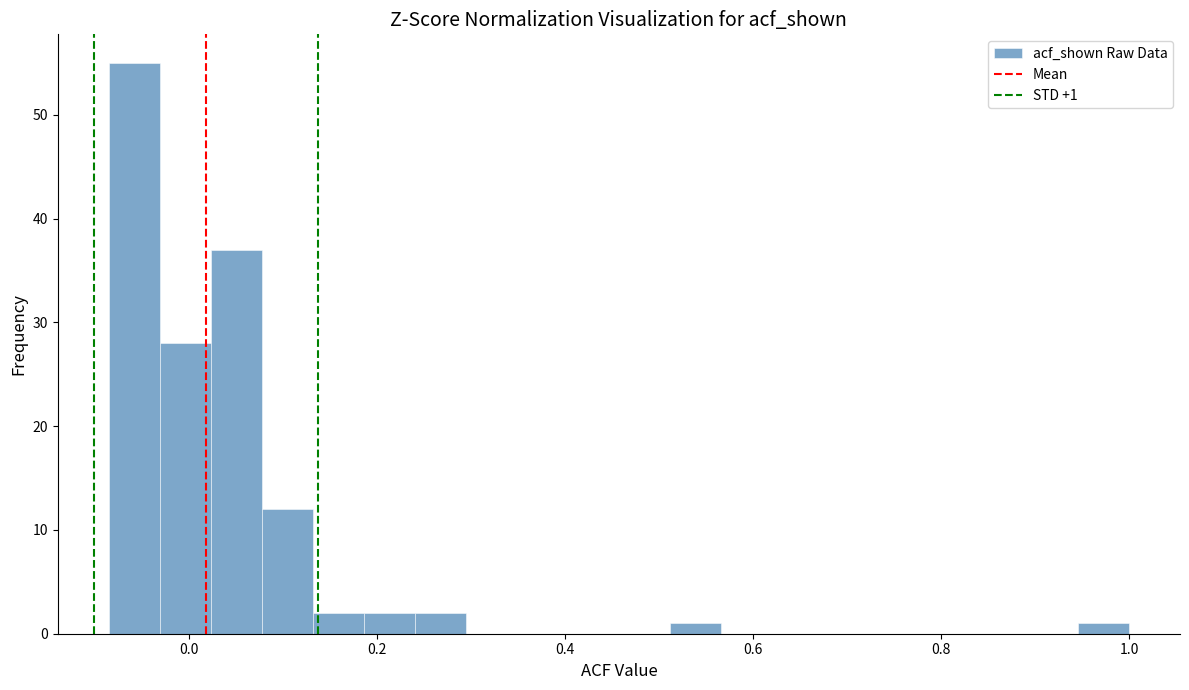

Around what value on the x-axis is the tallest bar? Give the approximate position of its centre, as read against the axis.

-0.06